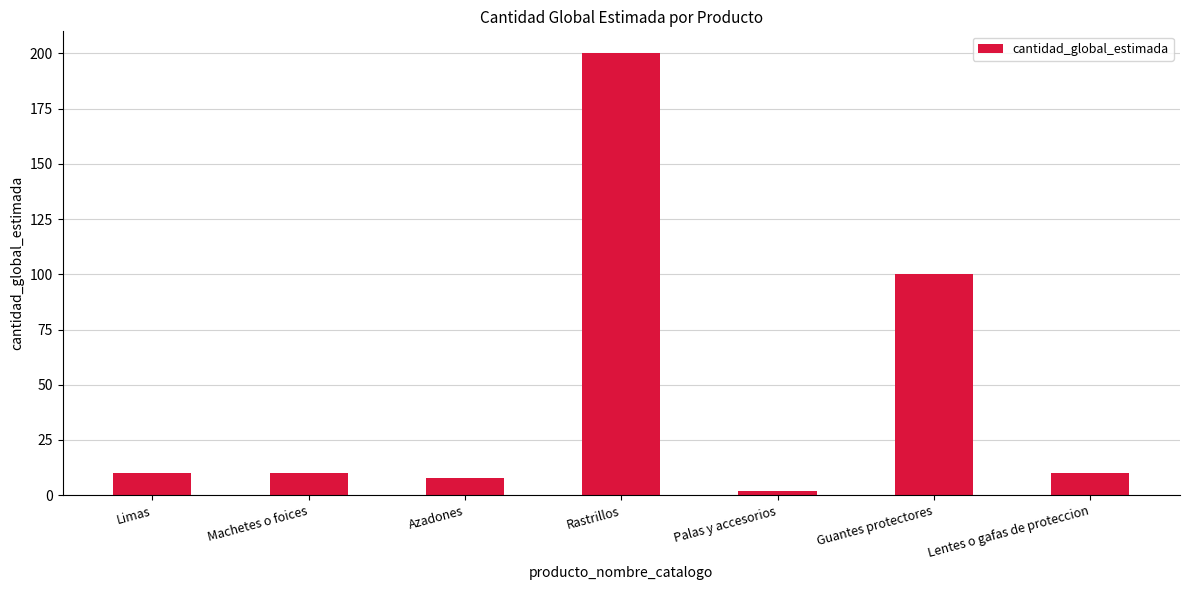

What is the difference between the maximum and minimum values?

198